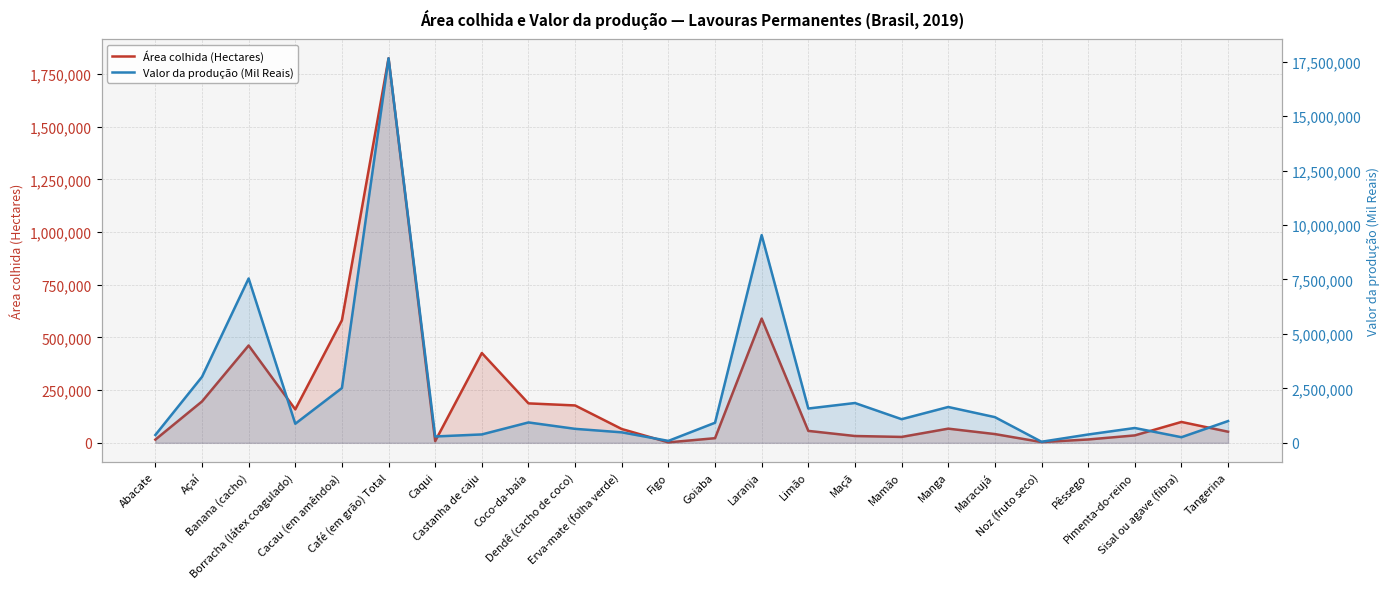

Where is the first local minimum for Área colhida (Hectares)?

Borracha (látex coagulado)